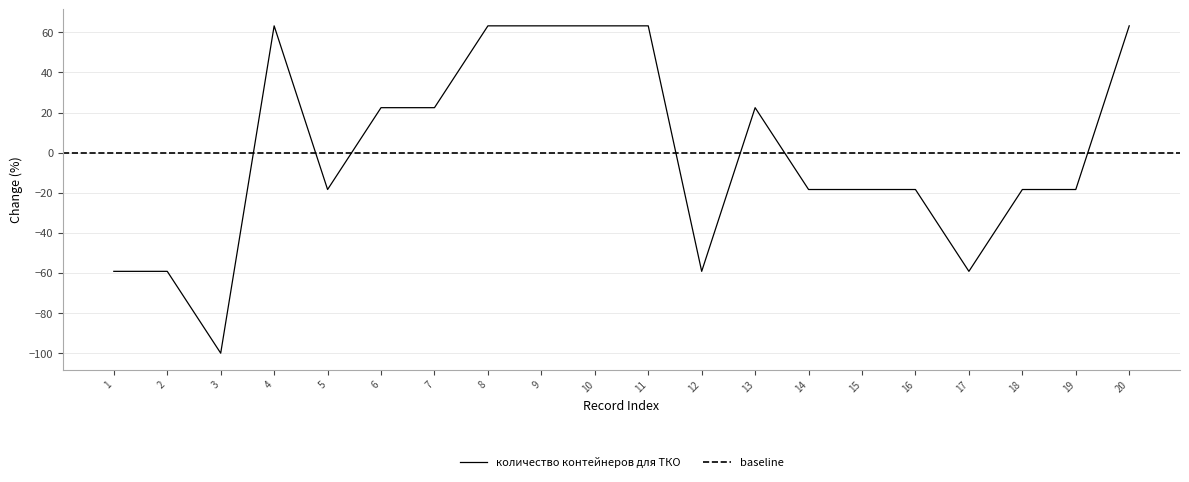

Reading right to left, list all the values displayed in this chart.

63.3	-18.4	-18.4	-59.2	-18.4	-18.4	-18.4	22.4	-59.2	63.3	63.3	63.3	63.3	22.4	22.4	-18.4	63.3	-100.0	-59.2	-59.2